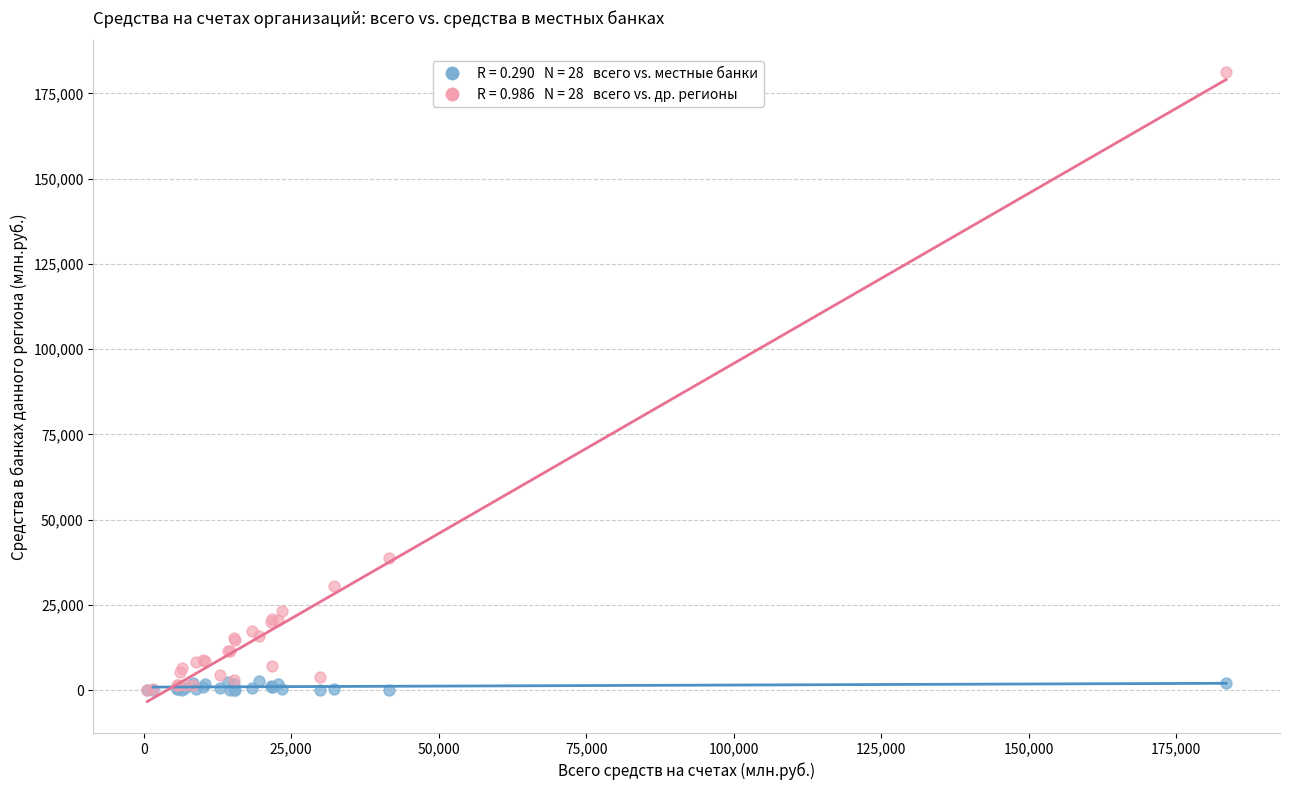

Across all series, what Y value is closest to 90651?

38639